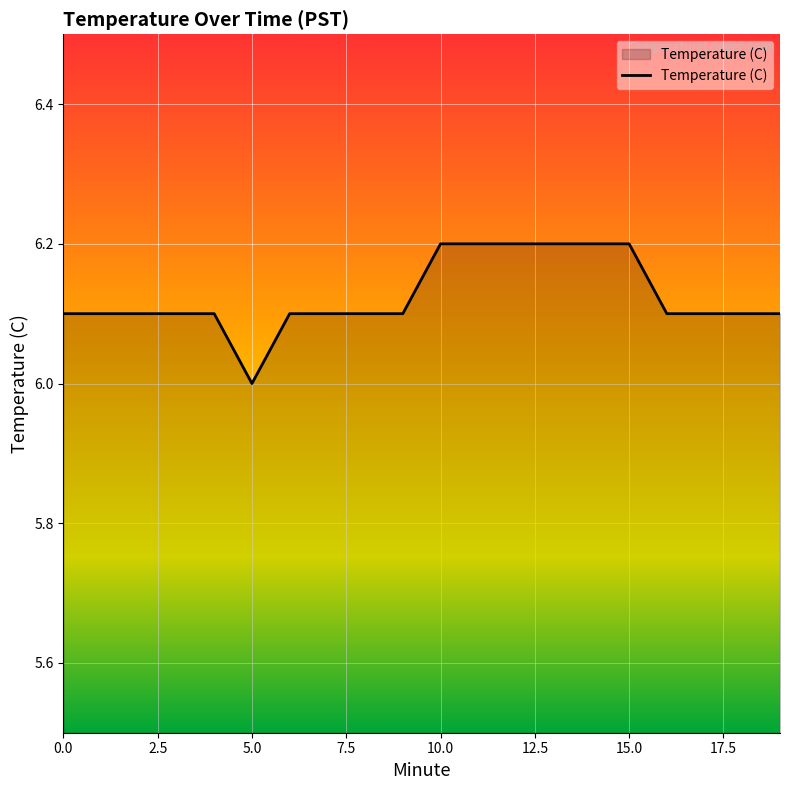

What is the maximum value shown in the chart?

6.2